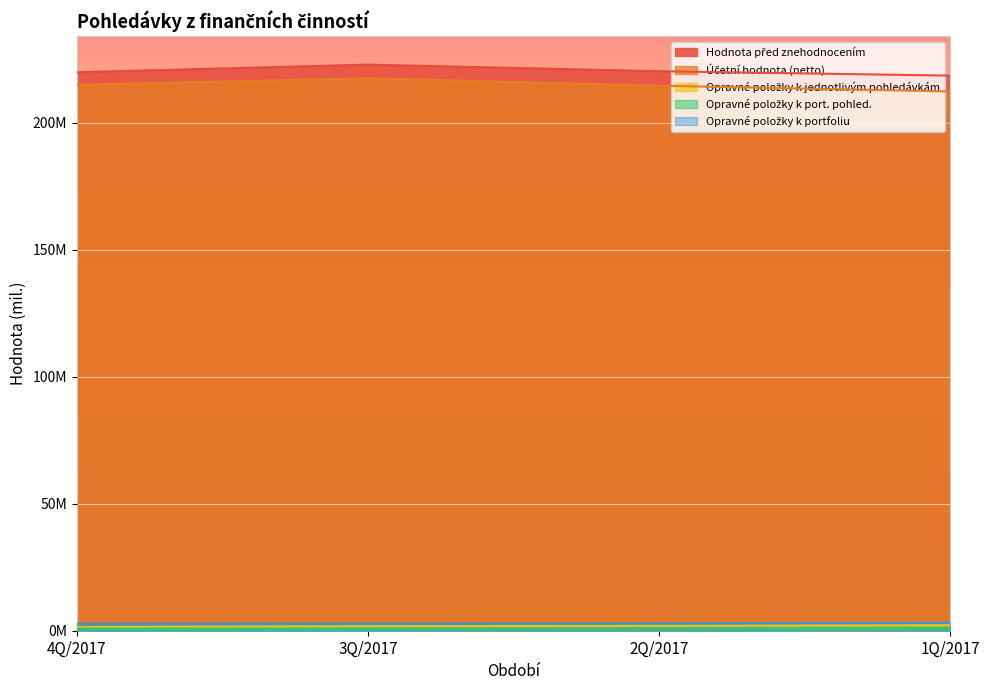

Where is Opravné položky k port. pohled. nearest to the value 0?

4Q/2017